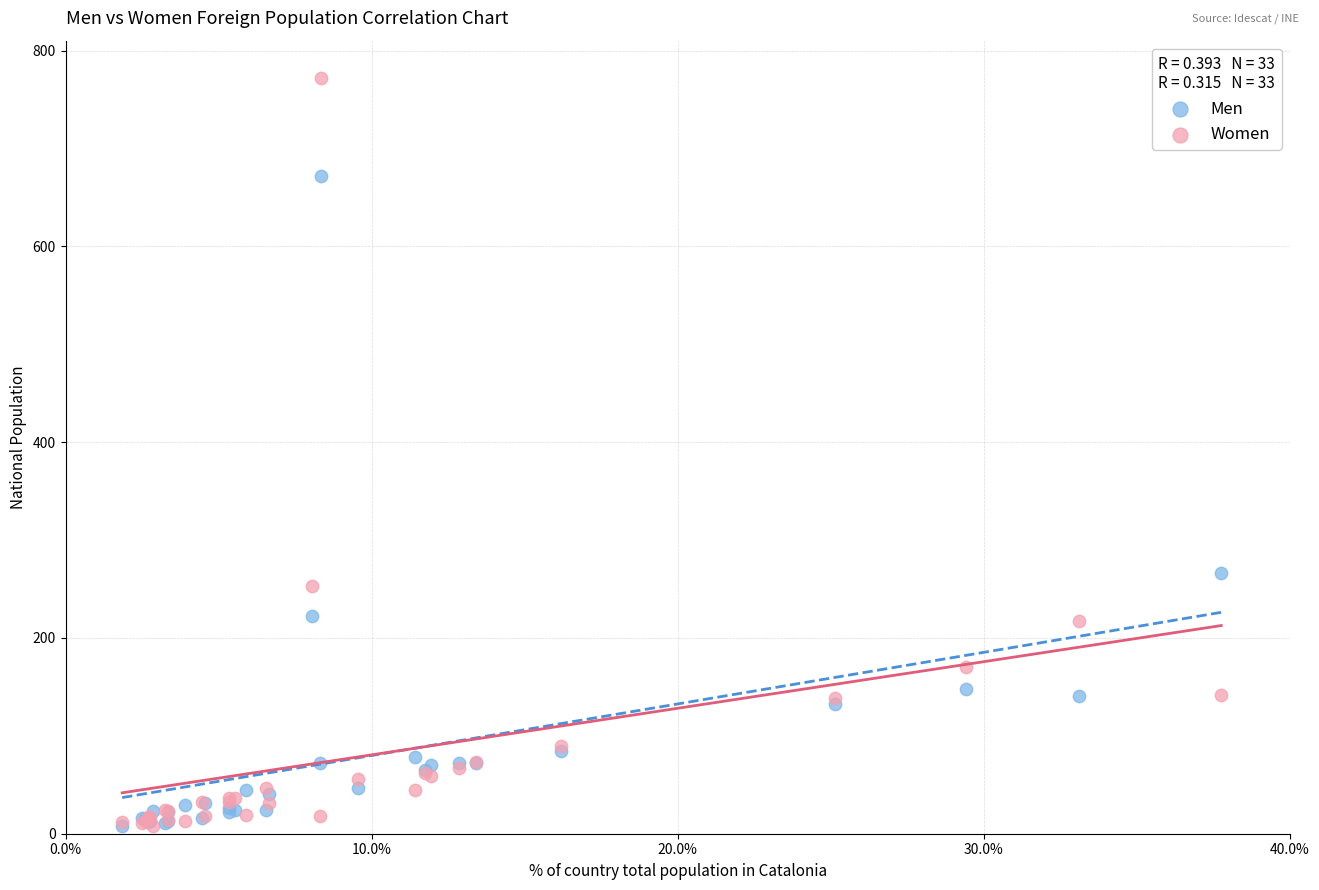

Across all series, what Y value is closest to 390?

266